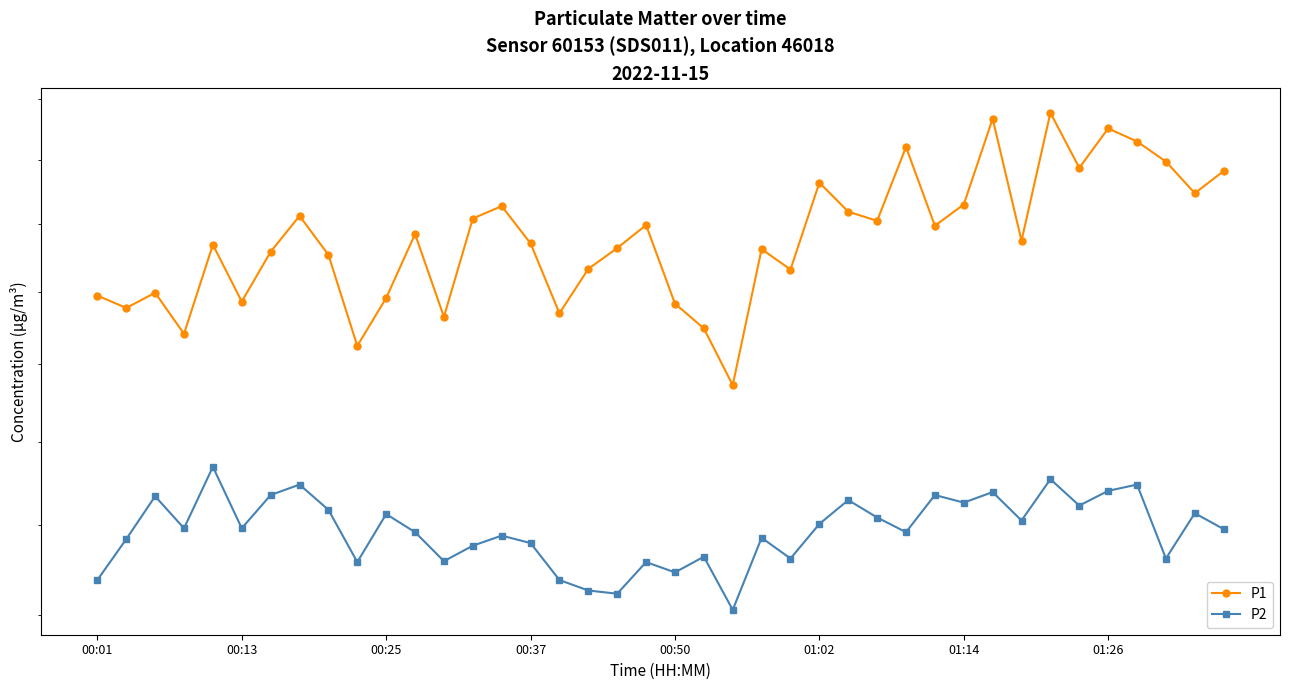

Reading left to right, list all the values displayed in this chart.

P1: 31.9	31.6	32.0	30.8	33.4	31.7	33.2	34.2	33.1	30.5	31.8	33.7	31.3	34.2	34.5	33.4	31.4	32.7	33.3	34.0	31.7	31.0	29.4	33.2	32.6	35.3	34.4	34.1	36.4	34.0	34.6	37.4	33.5	37.5	35.8	37.0	36.6	36.0	35.0	35.6
P2: 24.8	25.7	26.7	25.9	27.4	25.9	26.7	26.9	26.4	25.1	26.2	25.8	25.2	25.5	25.8	25.6	24.8	24.5	24.4	25.1	24.9	25.3	24.1	25.7	25.2	26.0	26.6	26.2	25.8	26.7	26.5	26.8	26.1	27.1	26.4	26.8	26.9	25.2	26.3	25.9